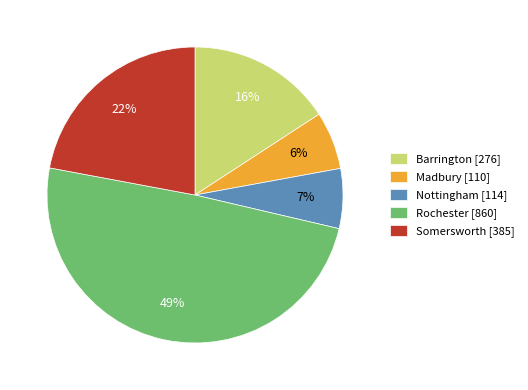

To the nearest percent, what portion does Rochester [860] represent?

49%